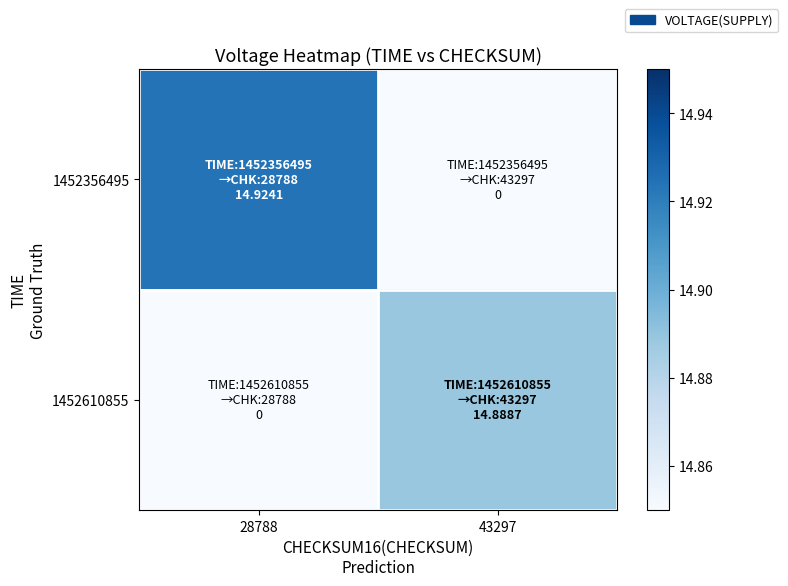

At how many categories does at least one series exceed 13?

2